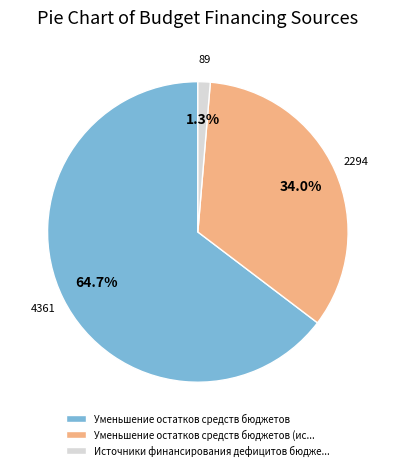

Rank the categories by value from lowest to highest.

Источники финансирования дефицитов бюдже..., Уменьшение остатков средств бюджетов (ис..., Уменьшение остатков средств бюджетов